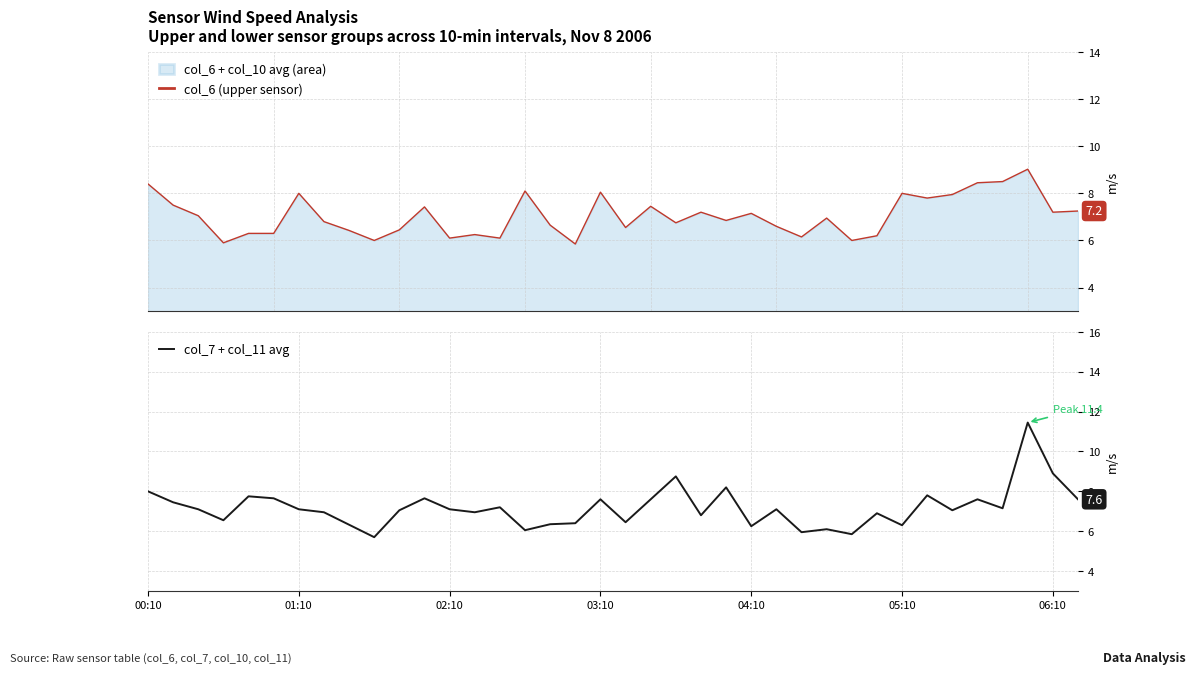

Where does the col_7 + col_11 avg series first go above 7?

00:10